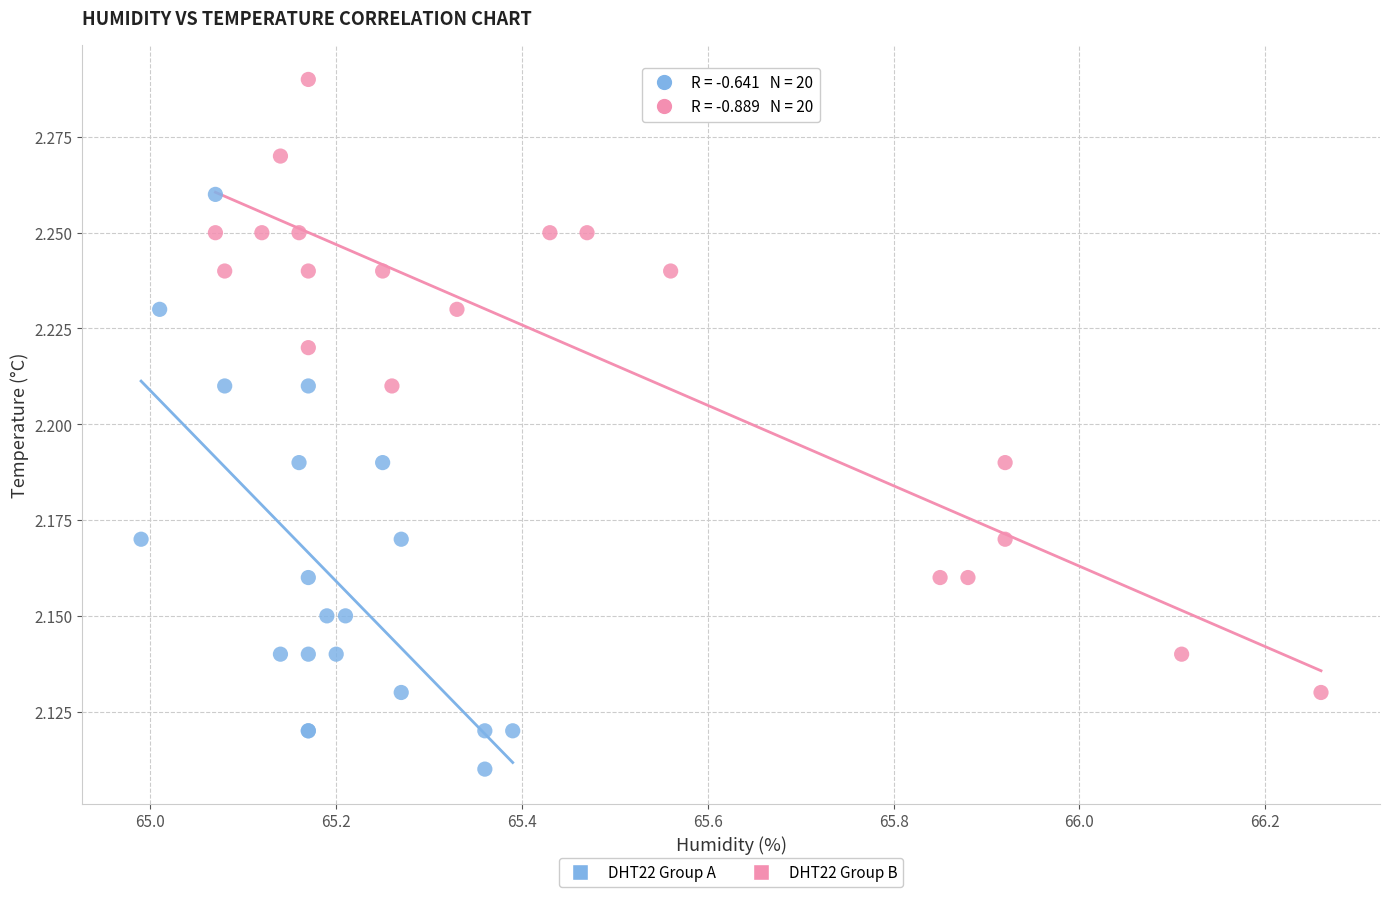

Which series has the largest Y range (max minus min)?

DHT22 Group B